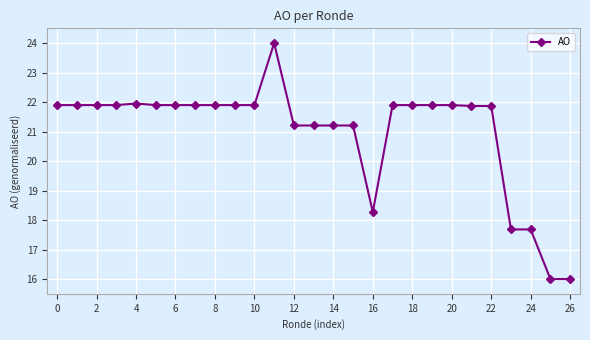

What is the maximum value shown in the chart?

24.0